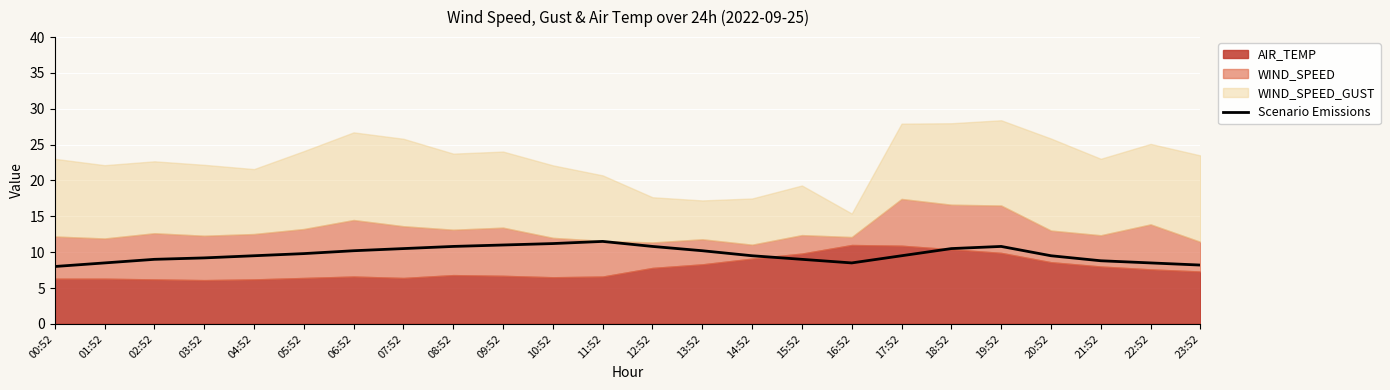

Is it true that Scenario Emissions equals 11.2 at 10:52?

True